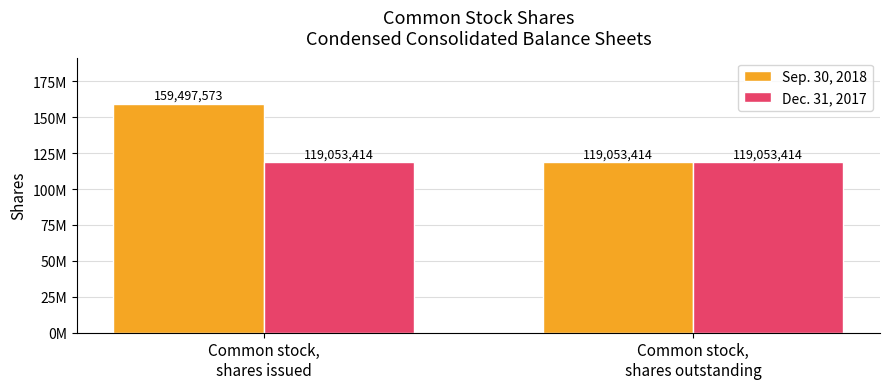

Rank the series by their average value, from highest to lowest.

Sep. 30, 2018, Dec. 31, 2017